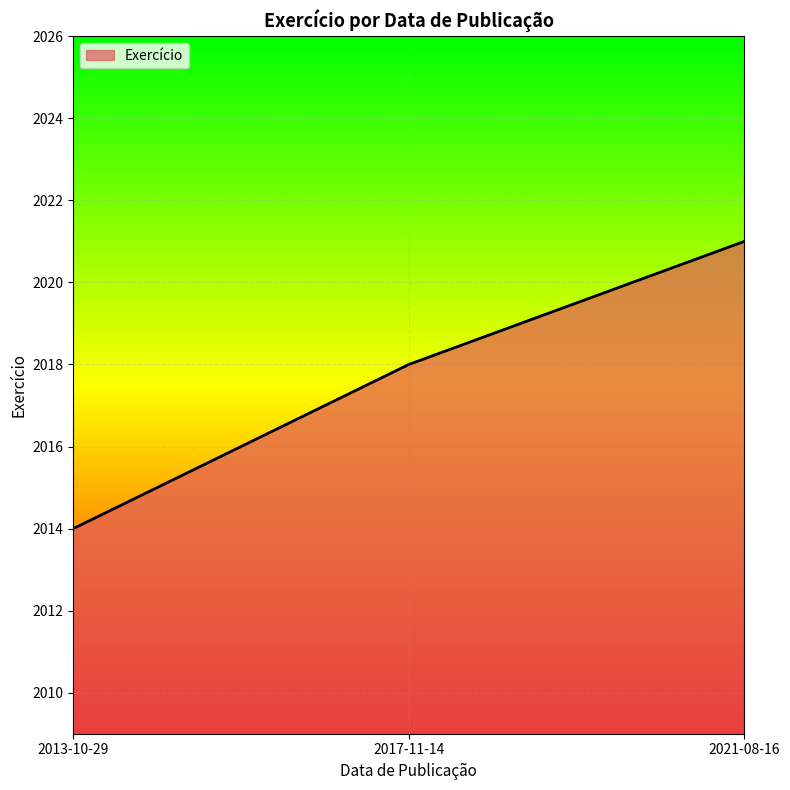

Approximately how many times larger is the value at 2017-11-14 compared to 2021-08-16?

1.0